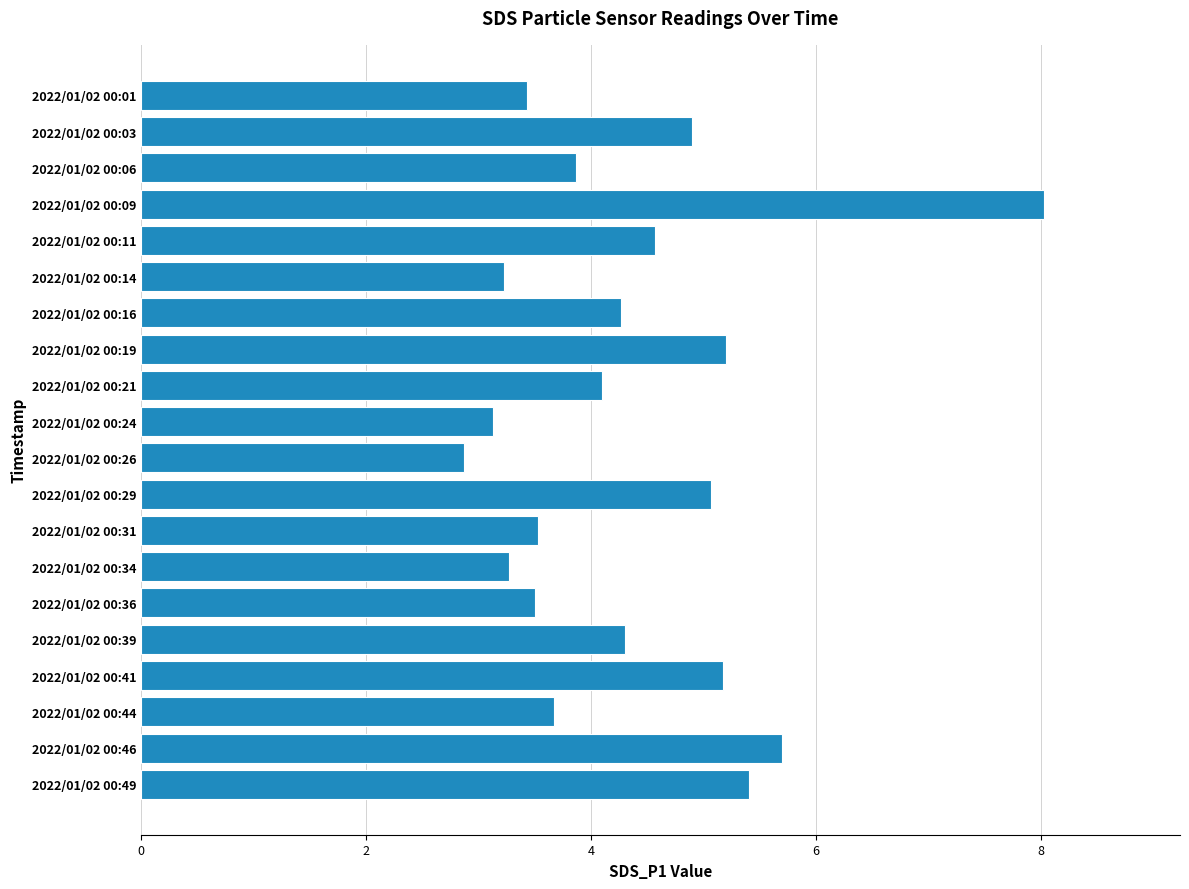

How many data points are less than 4?

9